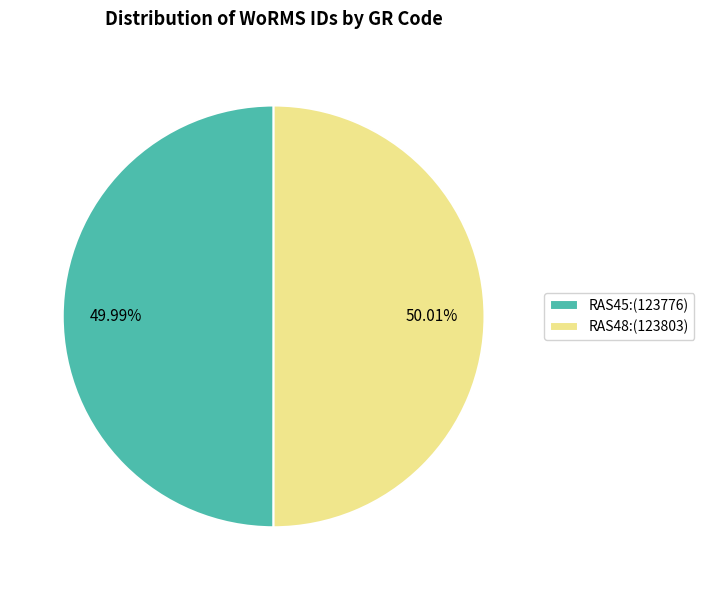

To the nearest percent, what is the combined percentage of RAS48 and RAS45?

100%